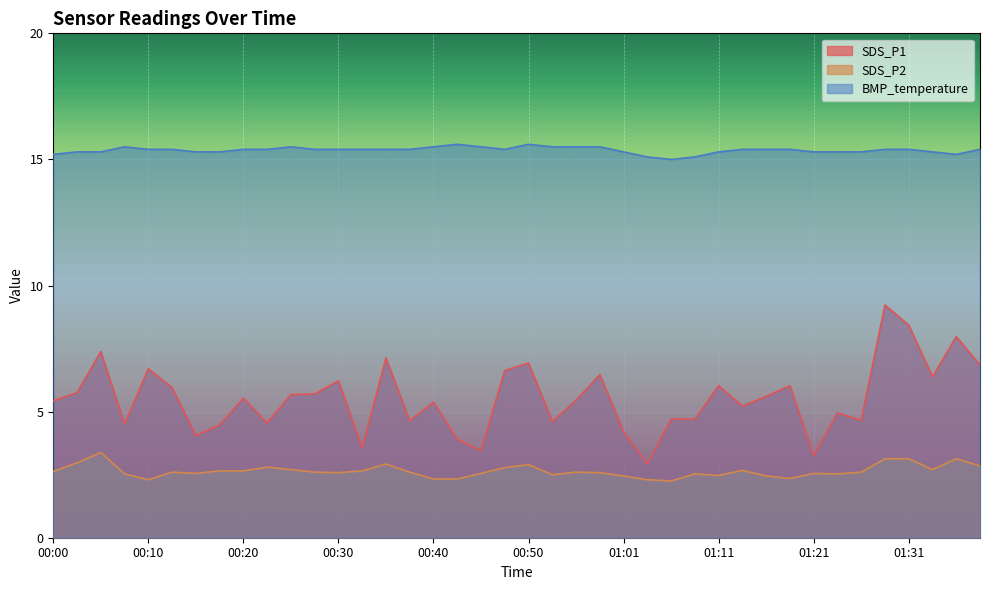

The value of BMP_temperature at 00:43 is 15.6. True or false?

True